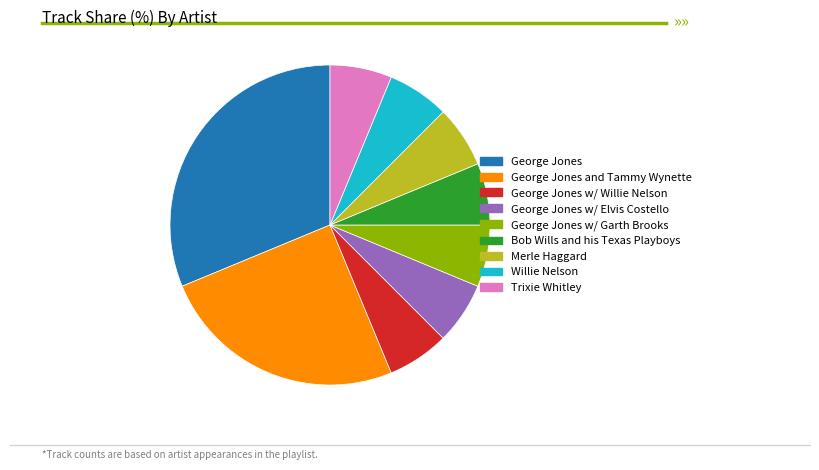

Is there any slice that represents more than half of the pie?

No